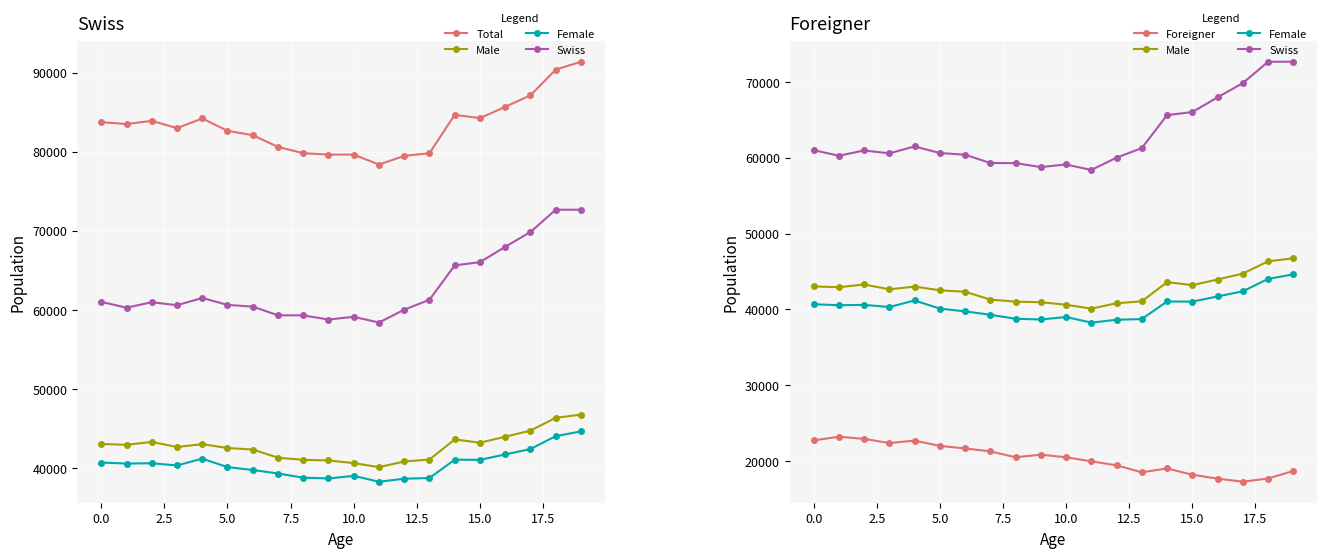

Reading left to right, extract all data points from this chart.

Total: 83730	83494	83897	82976	84198	82637	82082	80602	79807	79631	79626	78370	79465	79805	84661	84237	85664	87128	90369	91373
Male: 43039	42934	43294	42657	43014	42527	42333	41301	41033	40954	40620	40106	40822	41072	43609	43205	43950	44732	46343	46748
Female: 40691	40560	40603	40319	41184	40110	39749	39301	38774	38677	39006	38264	38643	38733	41052	41032	41714	42396	44026	44625
Swiss: 61006	60269	60962	60586	61493	60625	60405	59310	59294	58776	59115	58392	60016	61276	65623	66025	67968	69840	72657	72664
Foreigner: 22724	23225	22935	22390	22705	22012	21677	21292	20513	20855	20511	19978	19449	18529	19038	18212	17696	17288	17712	18709